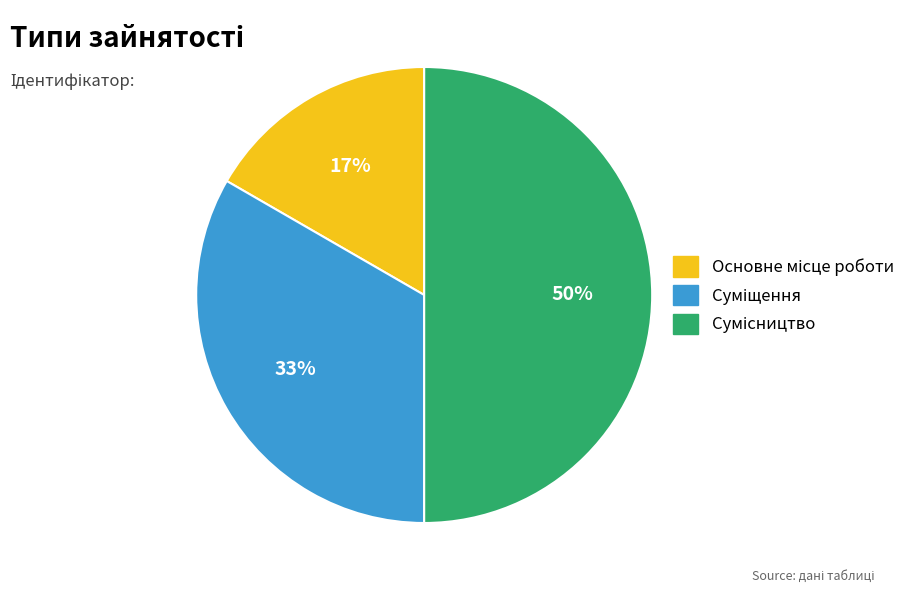

How many segments does this pie chart have?

3